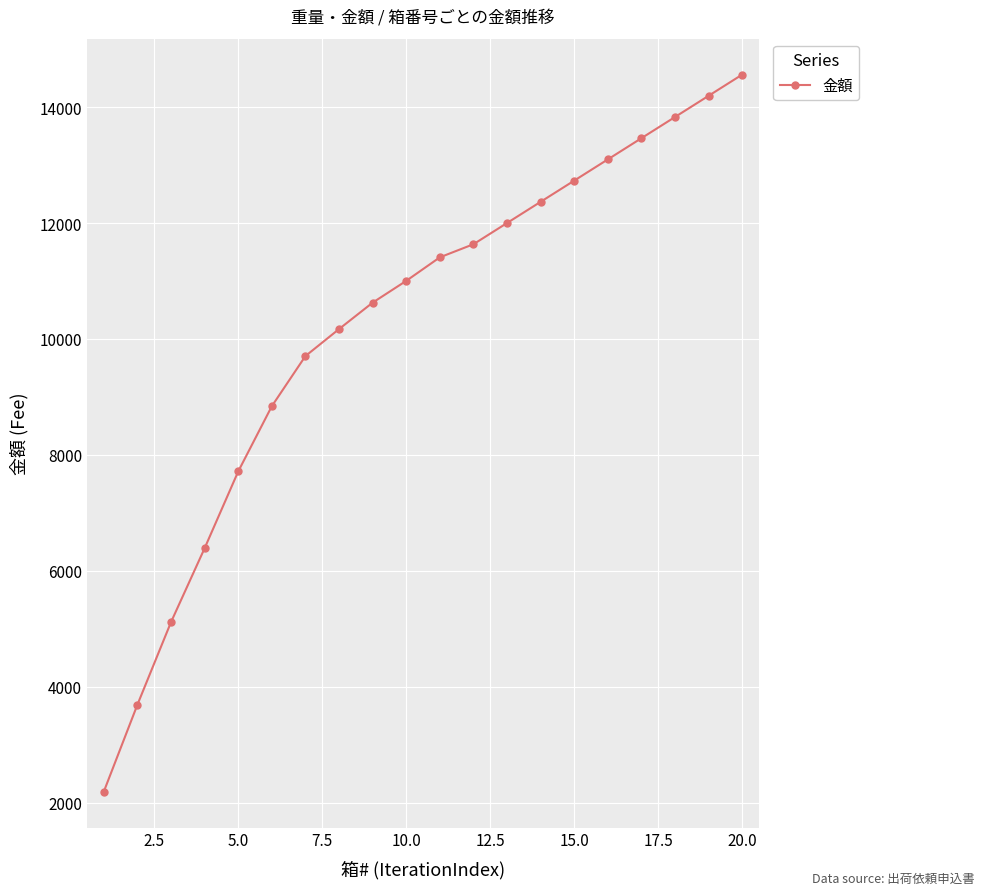

What is the difference between the maximum and minimum values?

12374